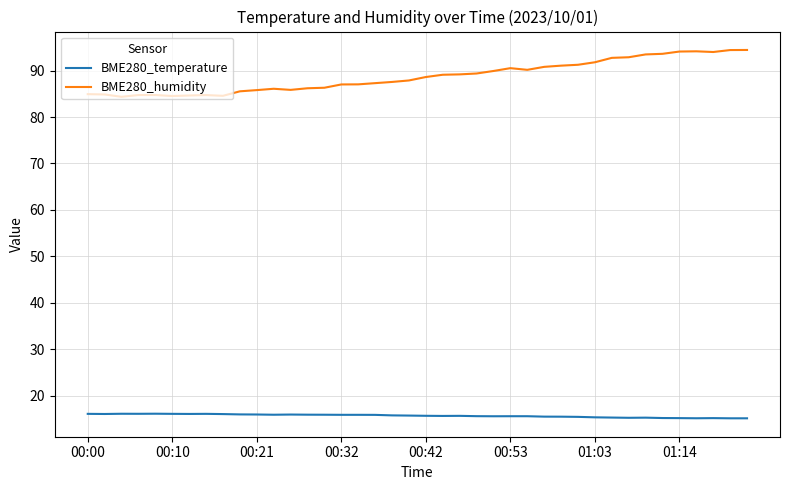

What is the difference between the second highest and minimum values in the BME280_humidity series?

10.1